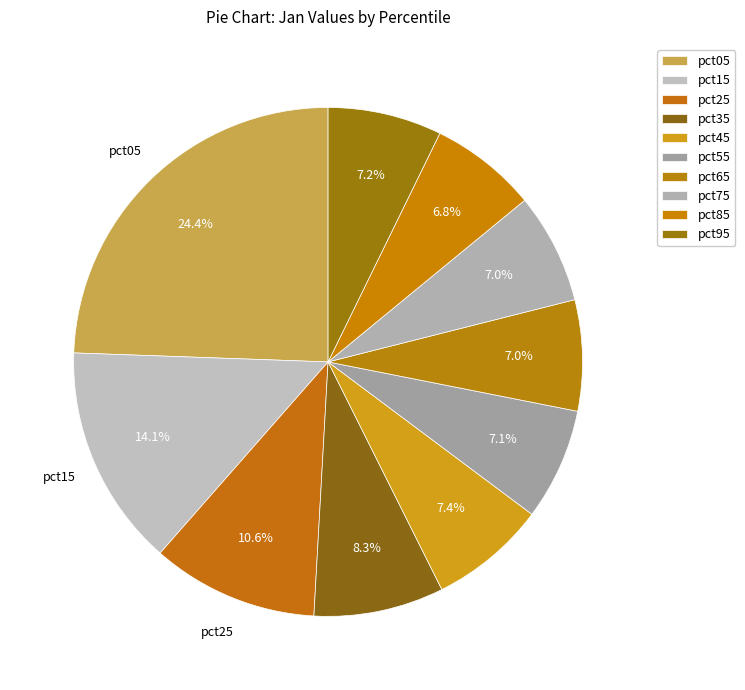

Does pct45 represent more than half of the total?

No